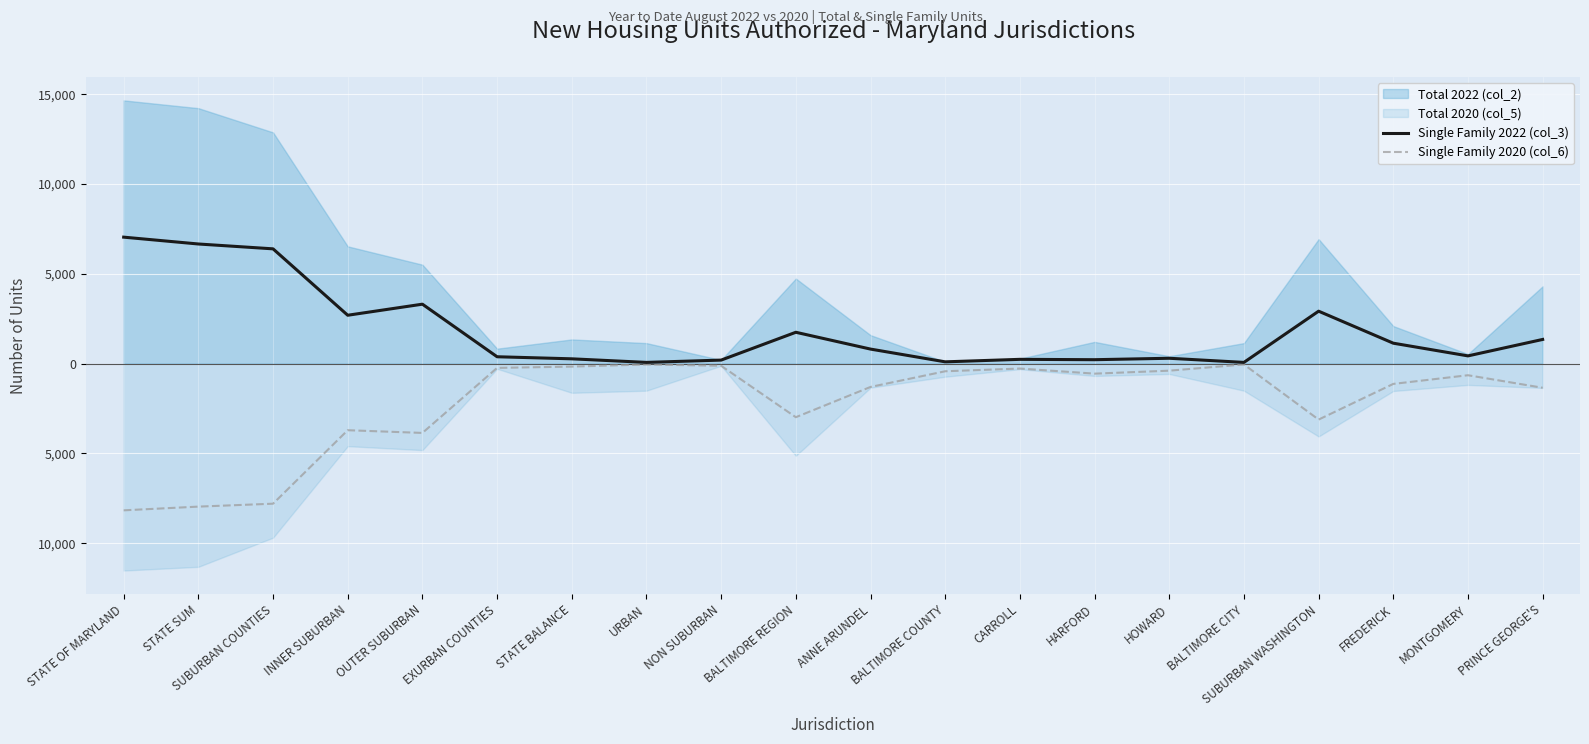

True or false: Single Family 2020 (col_6) has a value of -7796 at SUBURBAN COUNTIES.

True